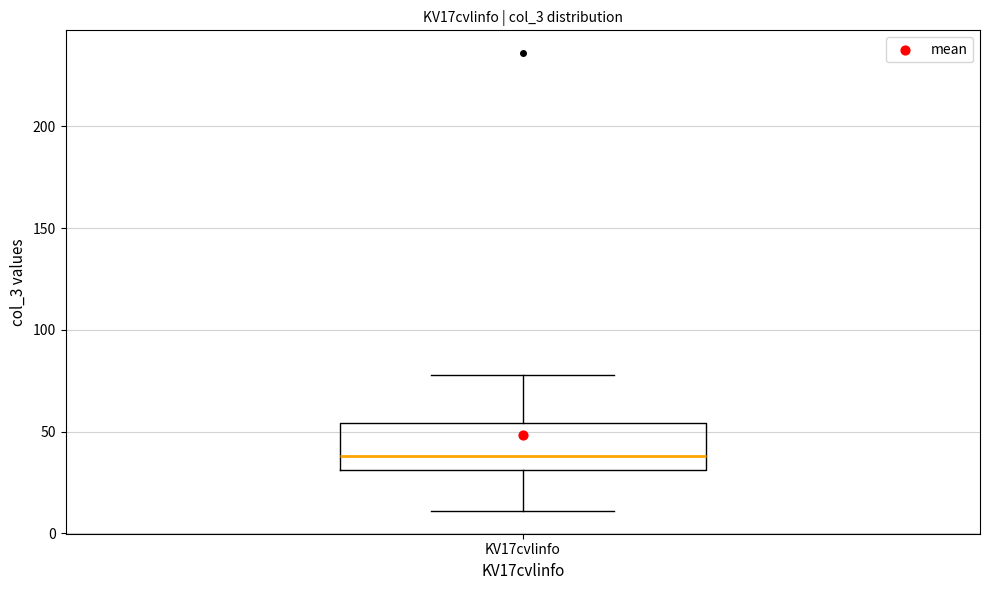

Where does the lower whisker of the box for KV17cvlinfo end on the y-axis? The values are not printed on the chart, so give them approximately, as read against the axis.

10